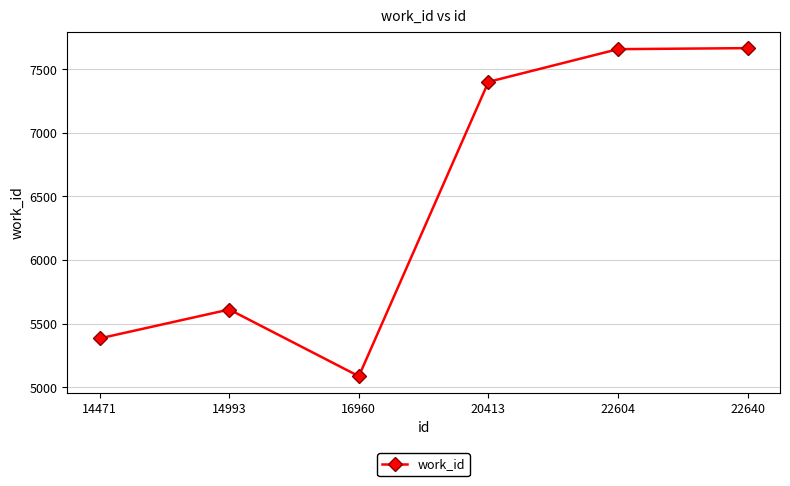

What is the maximum value shown in the chart?

7665